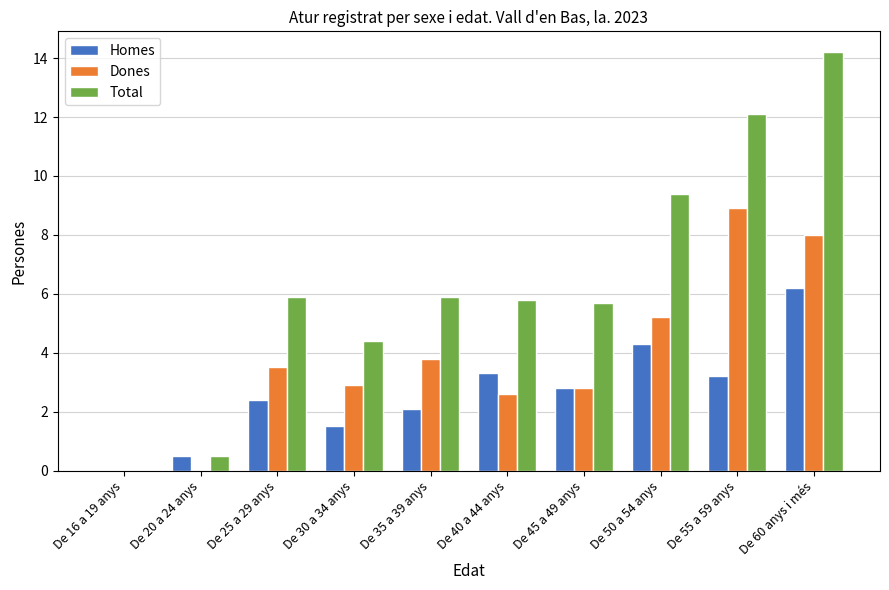

Which series changed the most between De 30 a 34 anys and De 60 anys i més?

Total